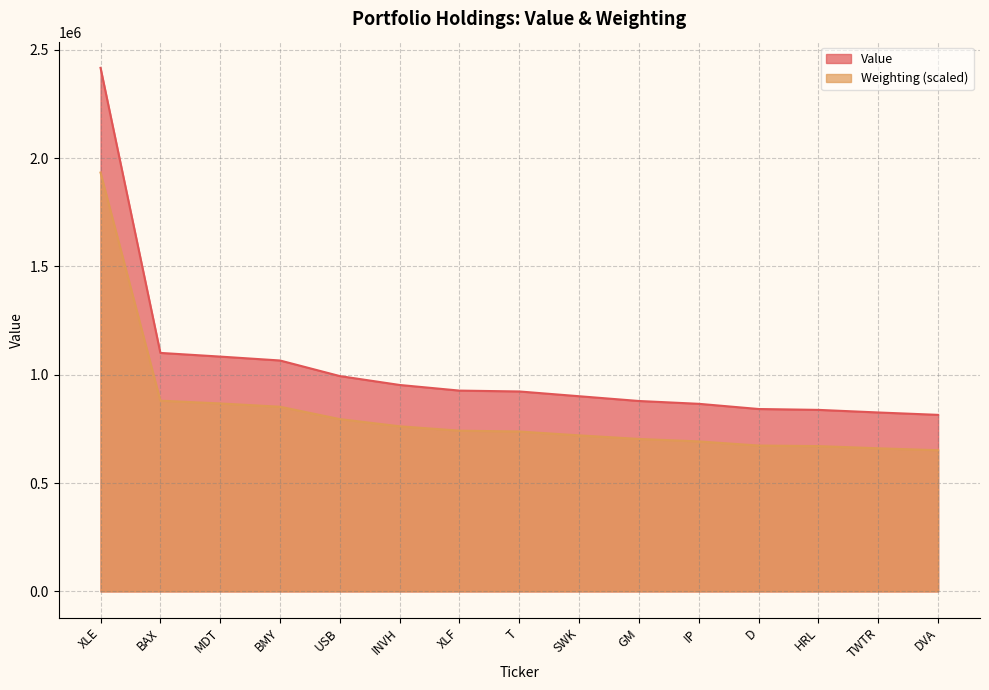

List the labels in order of Weighting value, largest first.

XLE, BAX, MDT, BMY, USB, INVH, XLF, T, SWK, GM, IP, D, HRL, TWTR, DVA